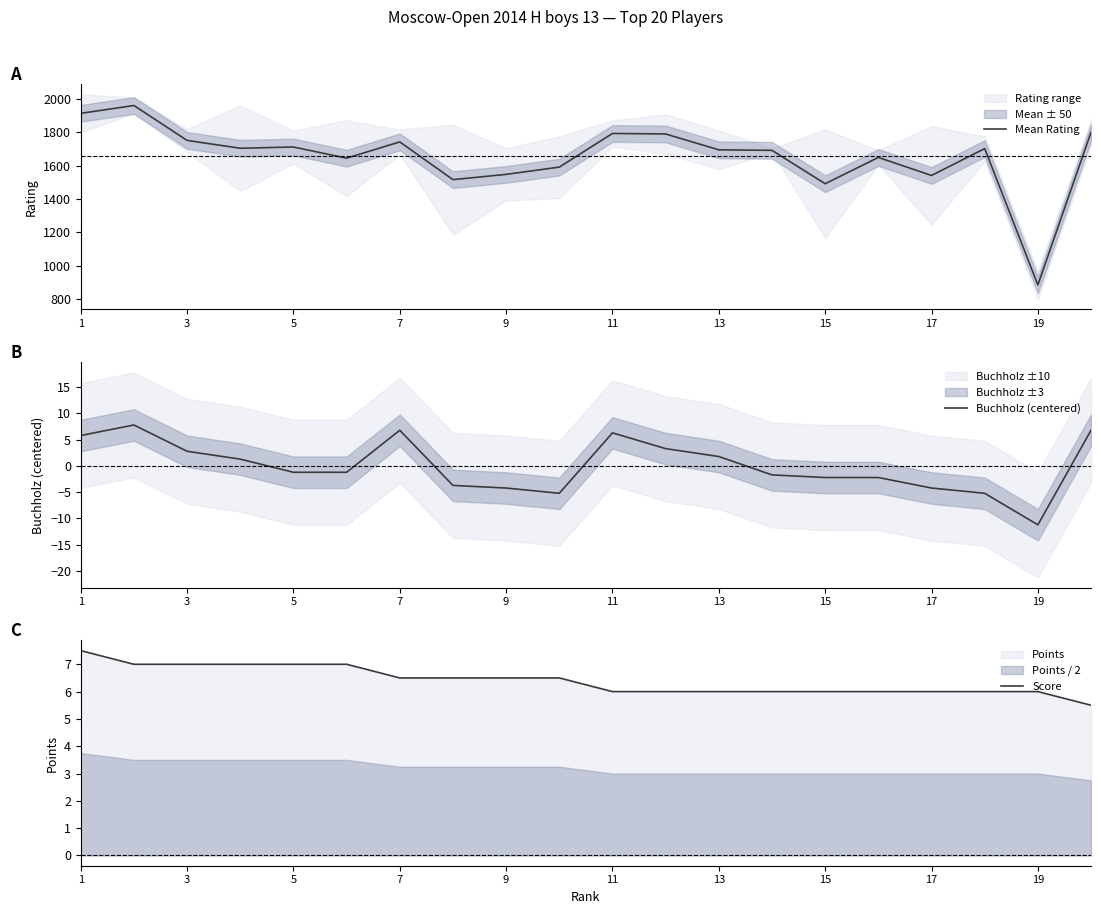

What is the minimum value for Mean Rating?

885.5